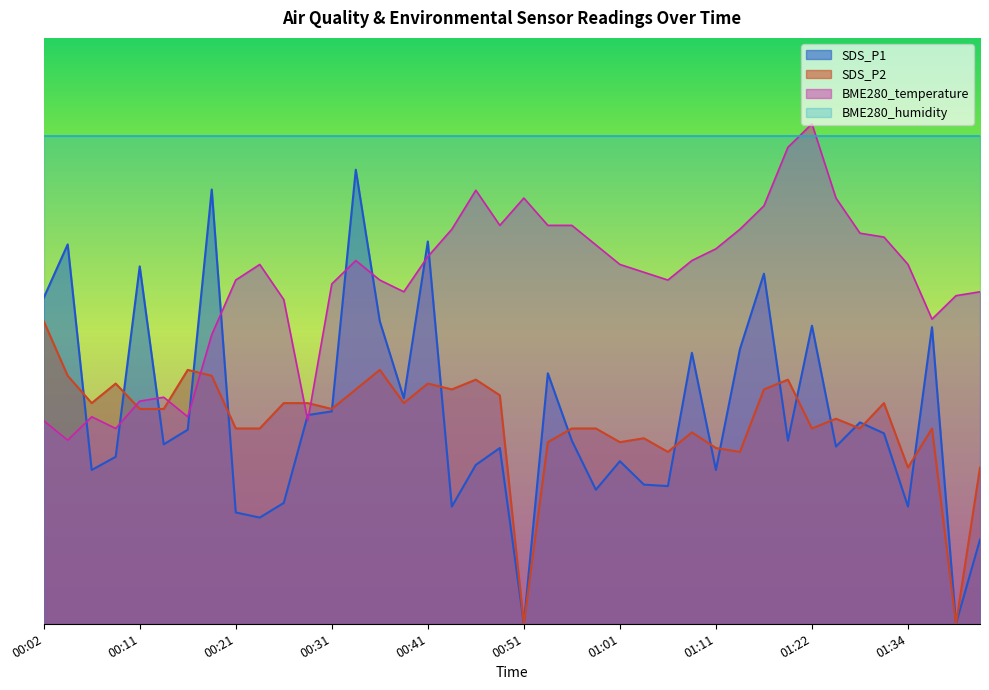

Does the chart have visible grid lines?

No